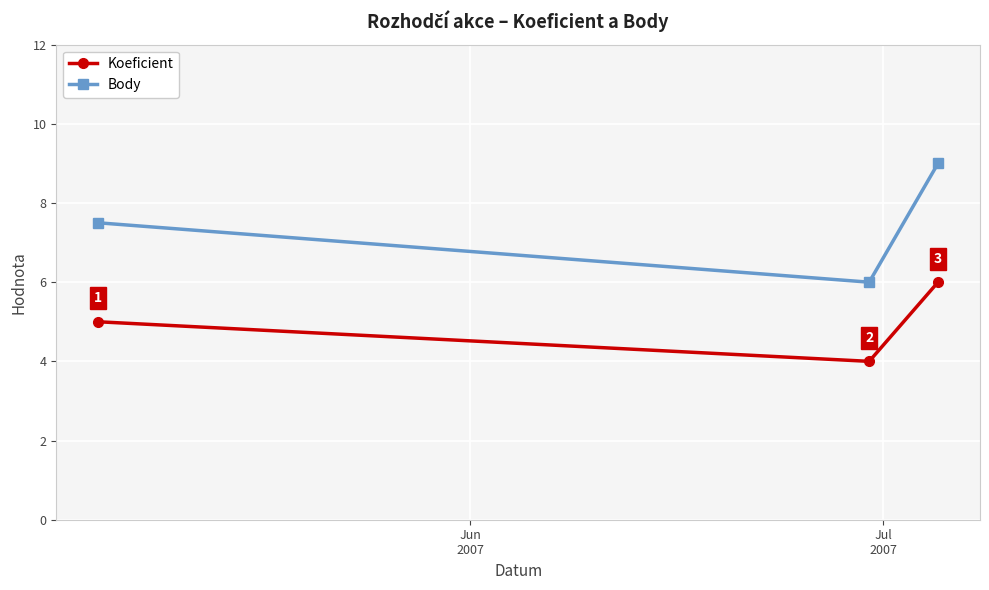

What is the lowest value of the Koeficient series?

4.0